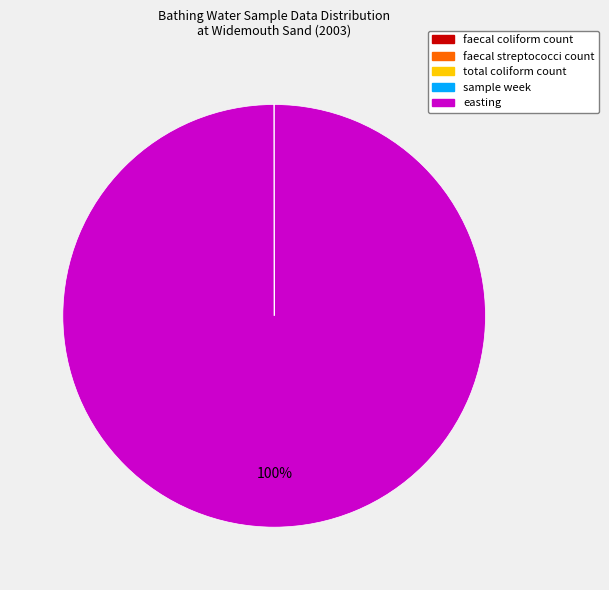

To the nearest percent, what percentage of the pie is easting?

100%